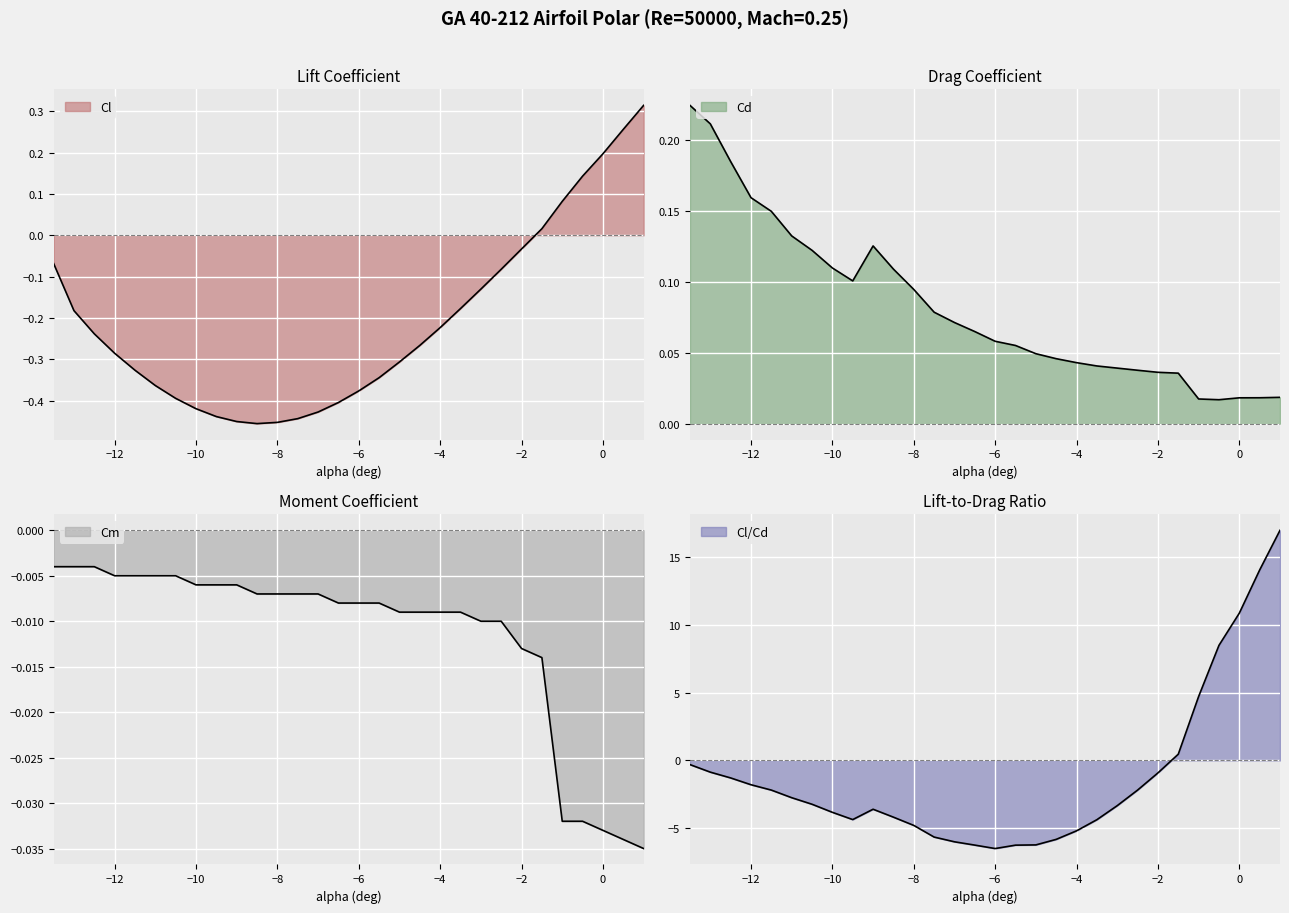

Is it true that Cl equals -0.1 at -3.5?

False